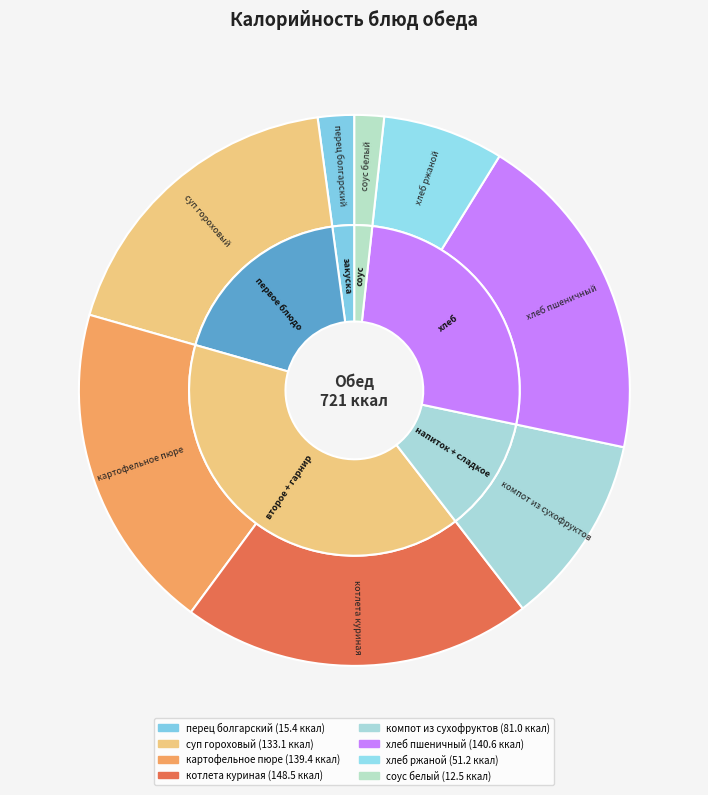

The суп гороховый slice represents 18% of the pie. True or false?

True